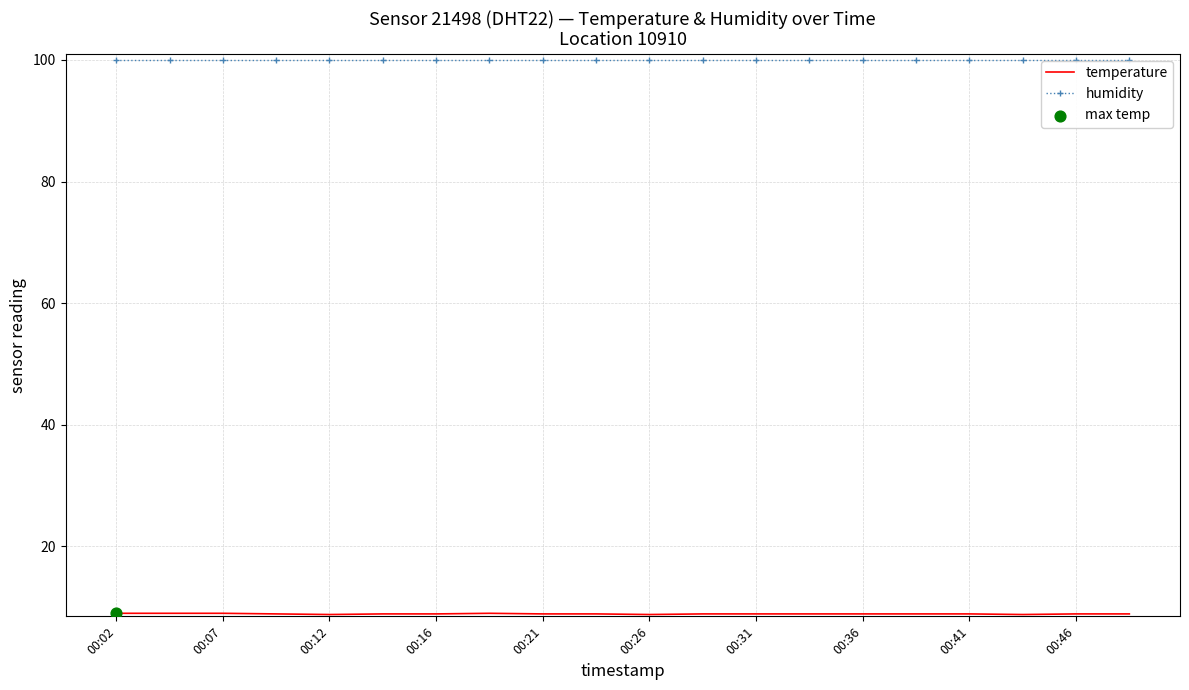

What is the lowest value of the humidity series?

100.0